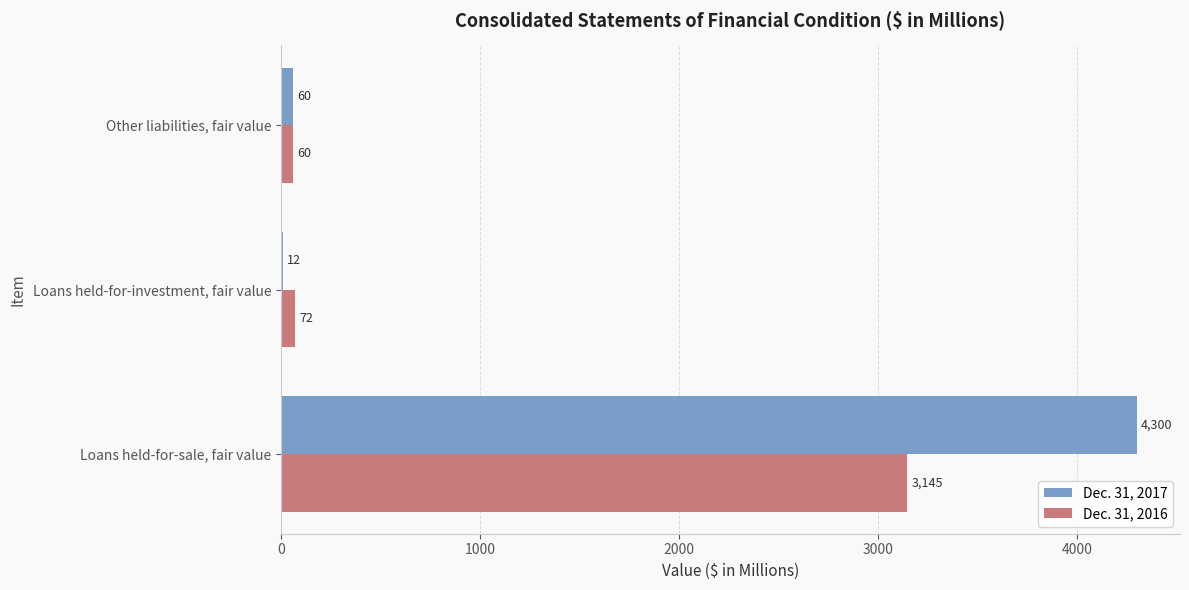

How many categories are shown in the chart?

3